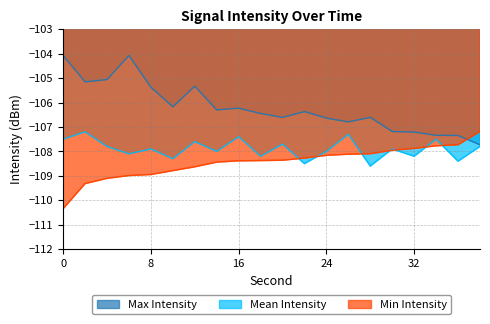

What is the sum of all Mean Intensity values?

-2157.9